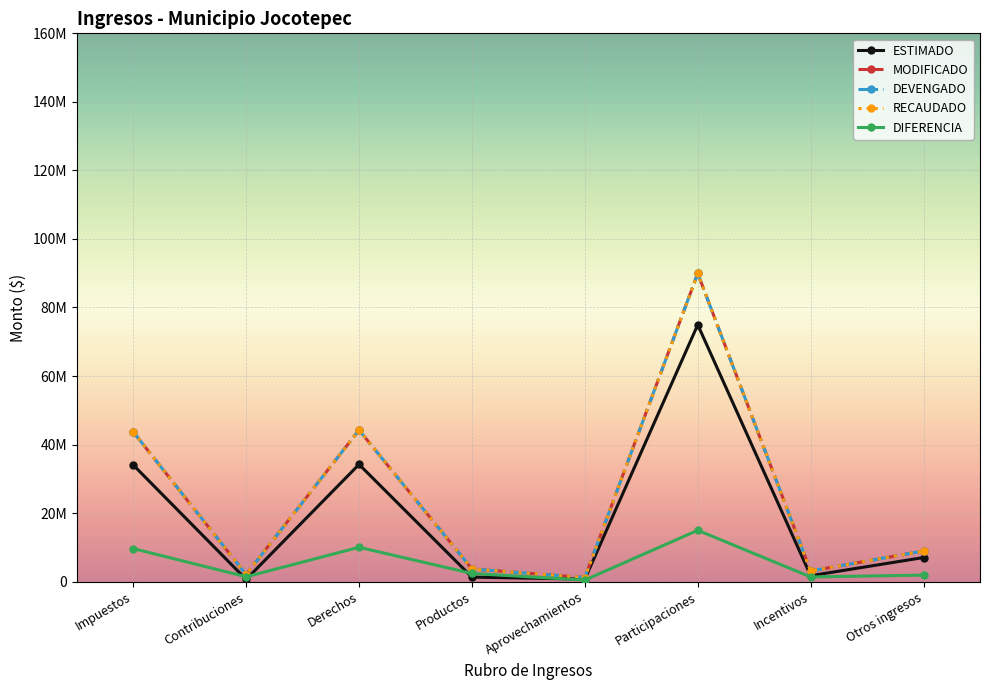

True or false: DEVENGADO and RECAUDADO intersect in this chart.

False